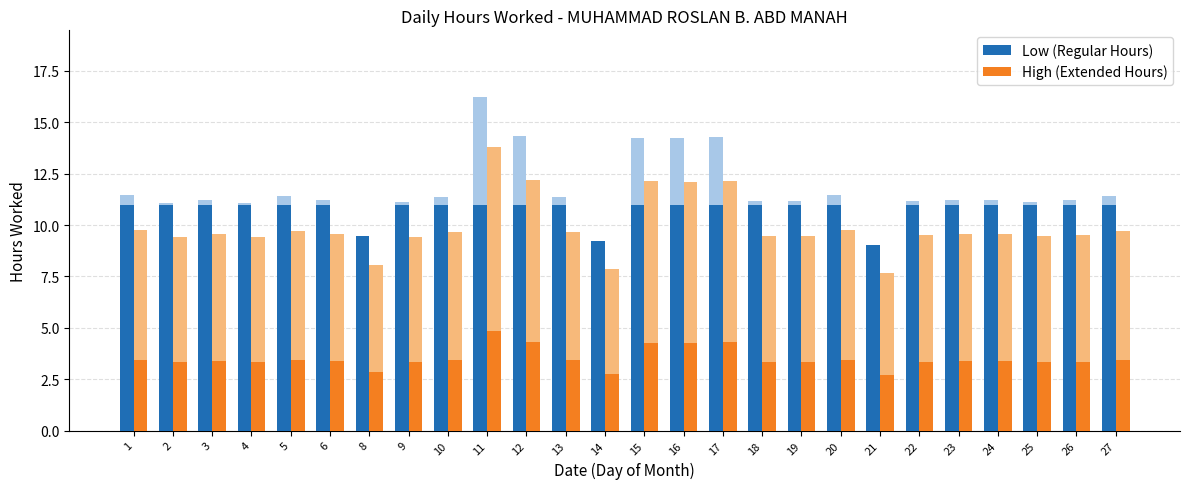

How many data points in High (Extended Hours) are less than 3?

3